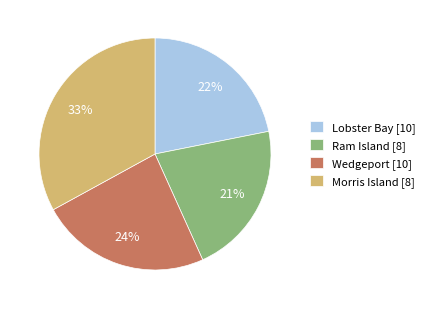

Does any single category account for the majority?

No